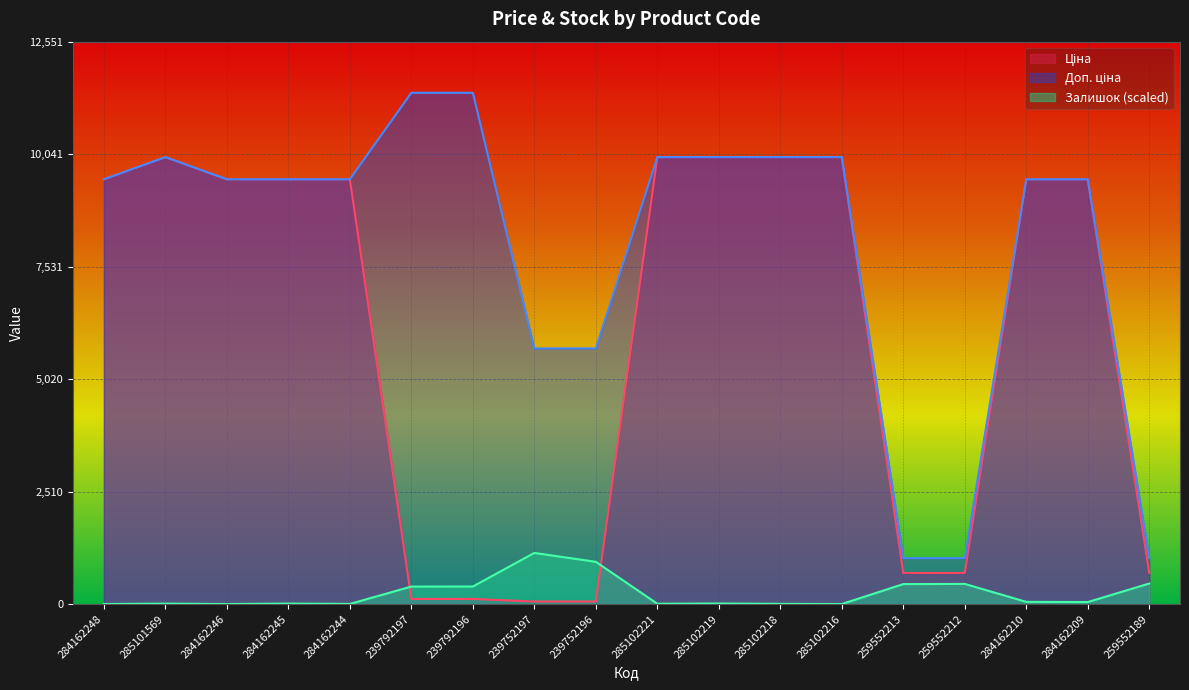

Which has a higher value, 239792197 or 239752197?

239792197